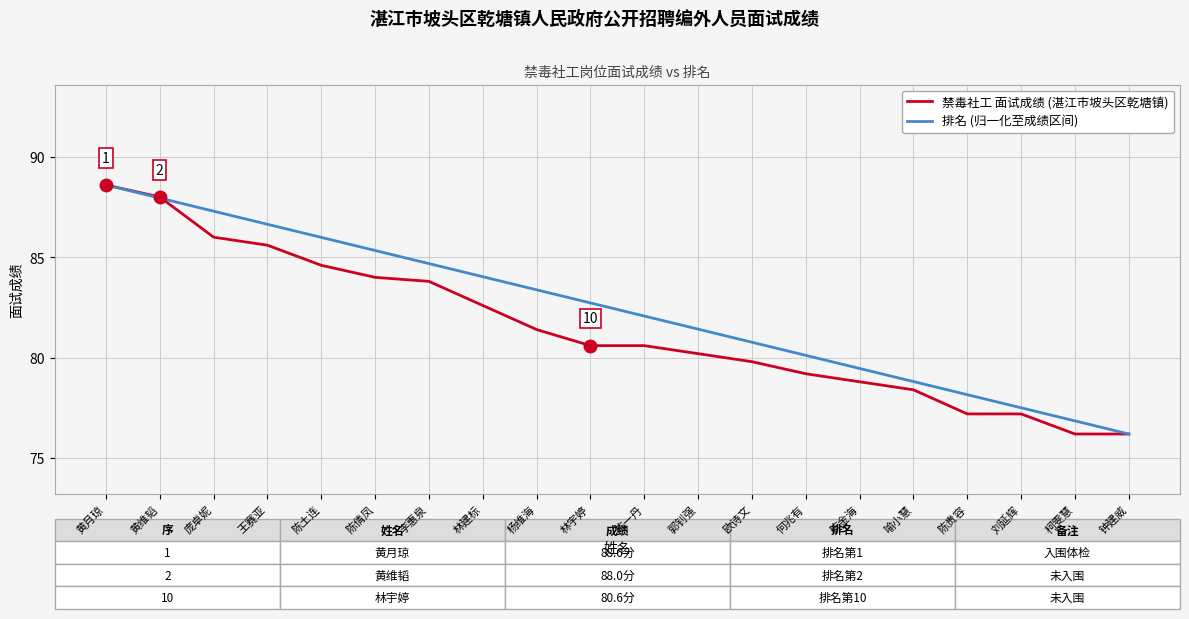

Rank the categories by 排名 (归一化至成绩区间) value from highest to lowest.

黄月琼, 黄维韬, 庞卓妮, 王赛亚, 陈土连, 陈倩凤, 李惠泉, 林建标, 杨维海, 林宇婷, 陈一丹, 郭钊强, 欧诗文, 何兆有, 陈金海, 喻小慧, 陈贵容, 刘延辉, 柯雯慧, 钟建威